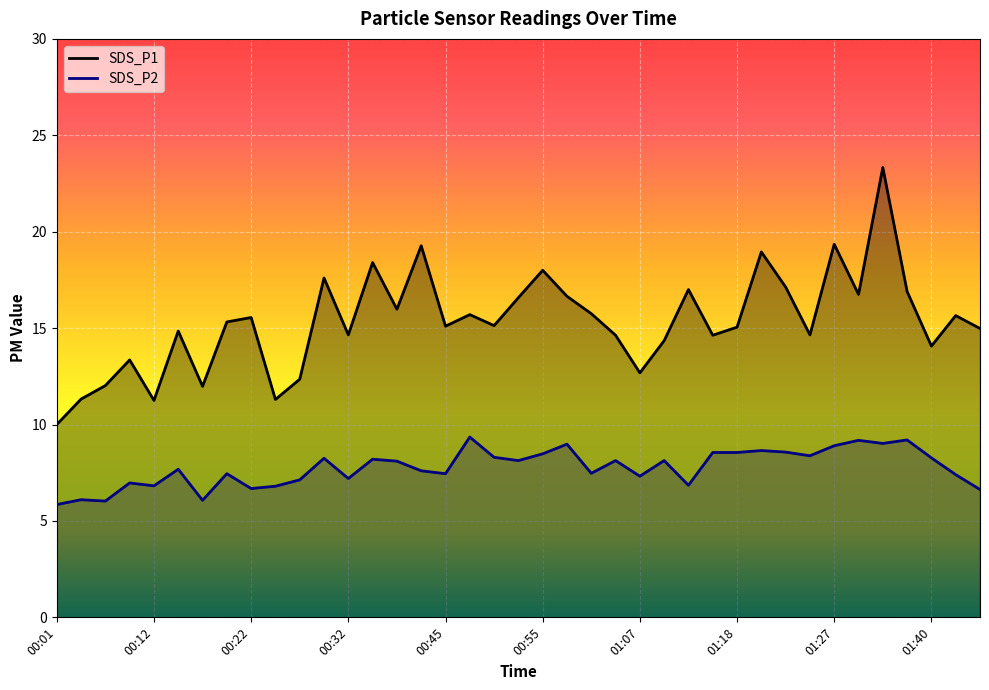

At which category is the sum across all series the highest?

01:33